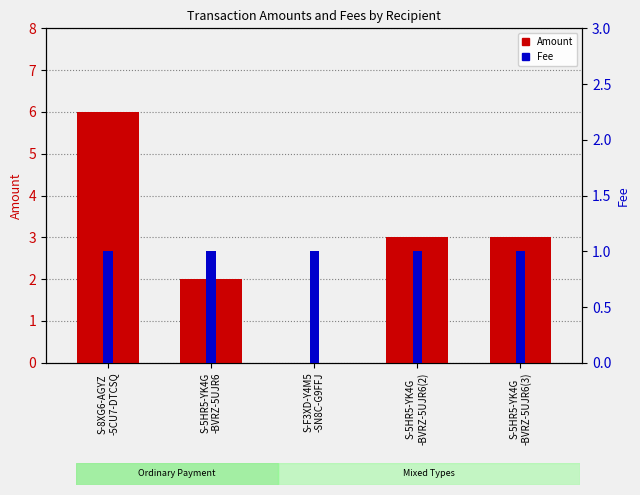

What is the label of the 2nd bar from the right?

S-5HR5-YK4G
-BVRZ-5UJR6(2)